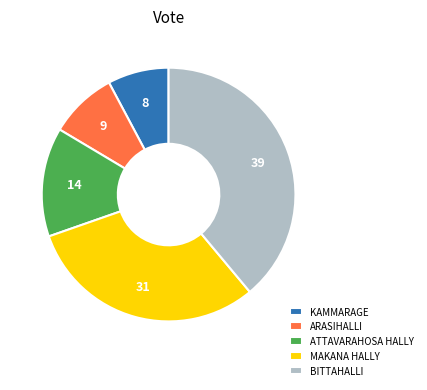

Does any single category account for the majority?

No